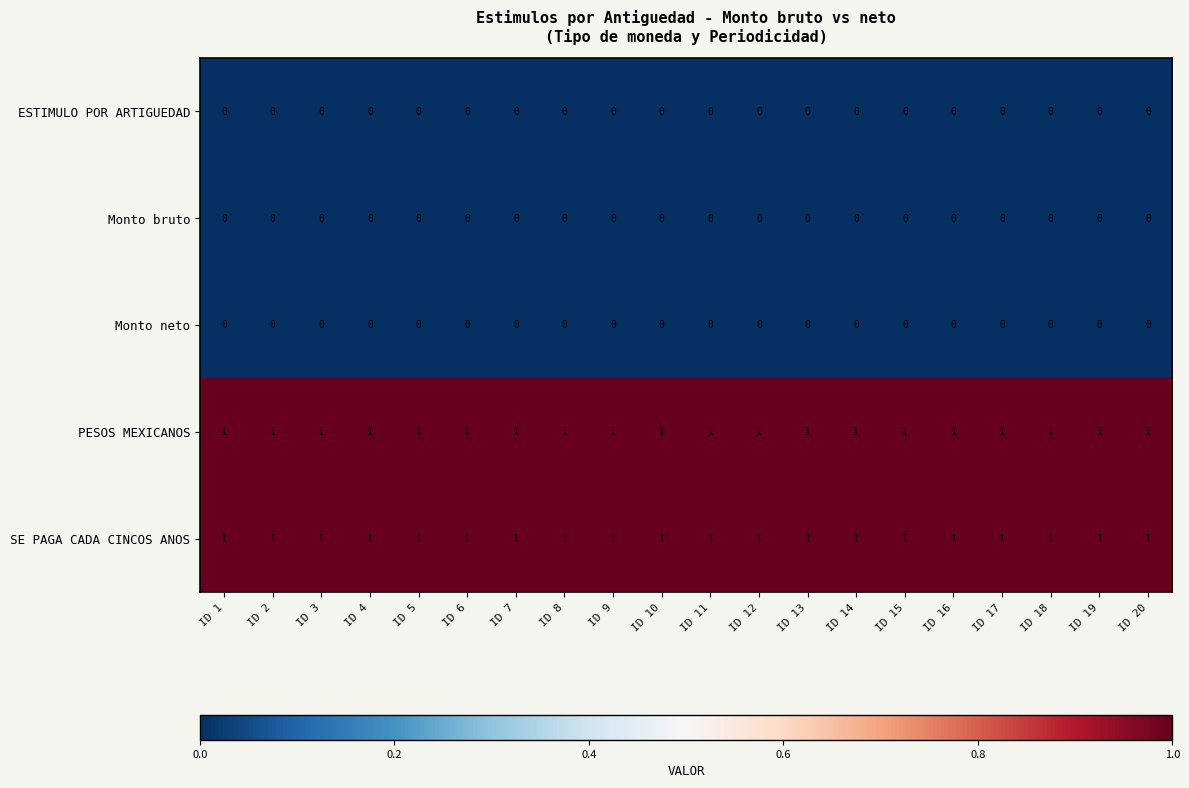

At how many categories does at least one series exceed 0?

20